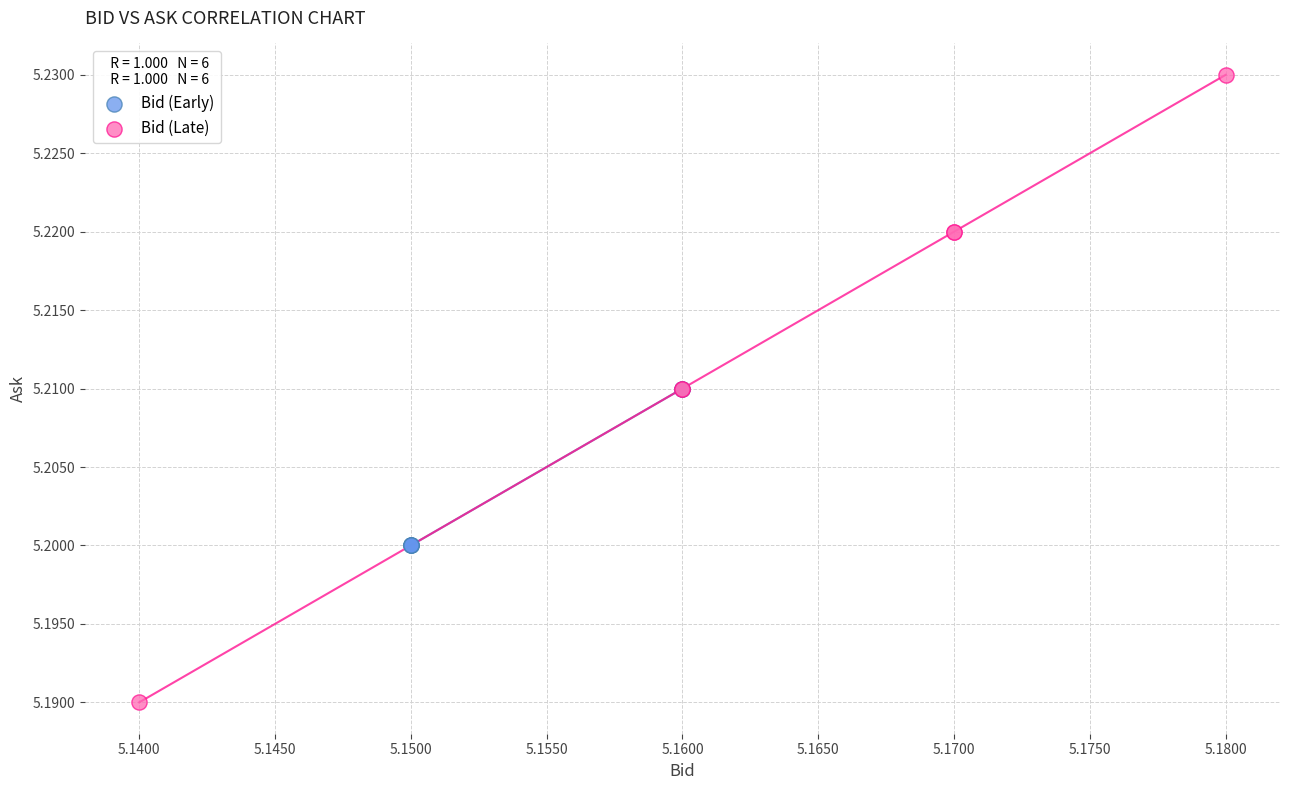

What are all the series names shown in the legend?

Bid (Early), Bid (Late)